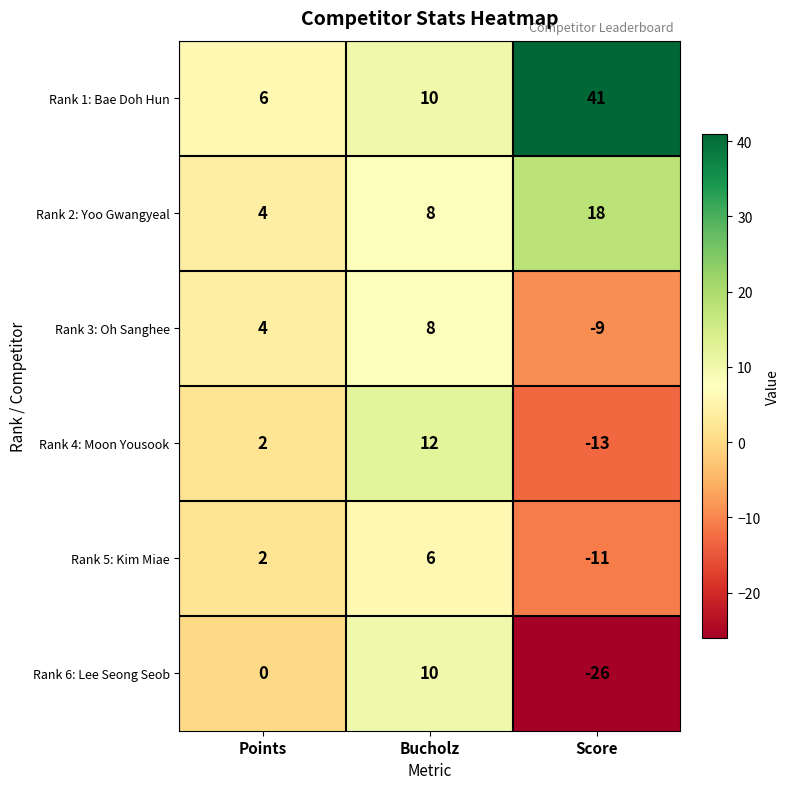

Which series changed the most between Bucholz and Score?

Rank 6: Lee Seong Seob